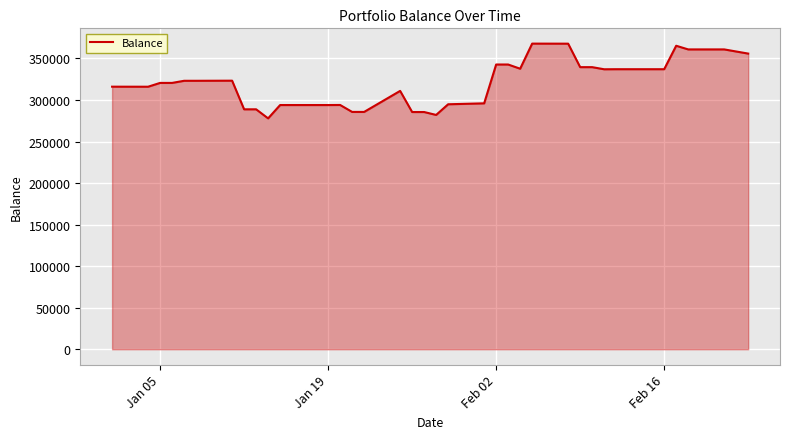

What is the difference between the maximum and minimum values?

89962.1